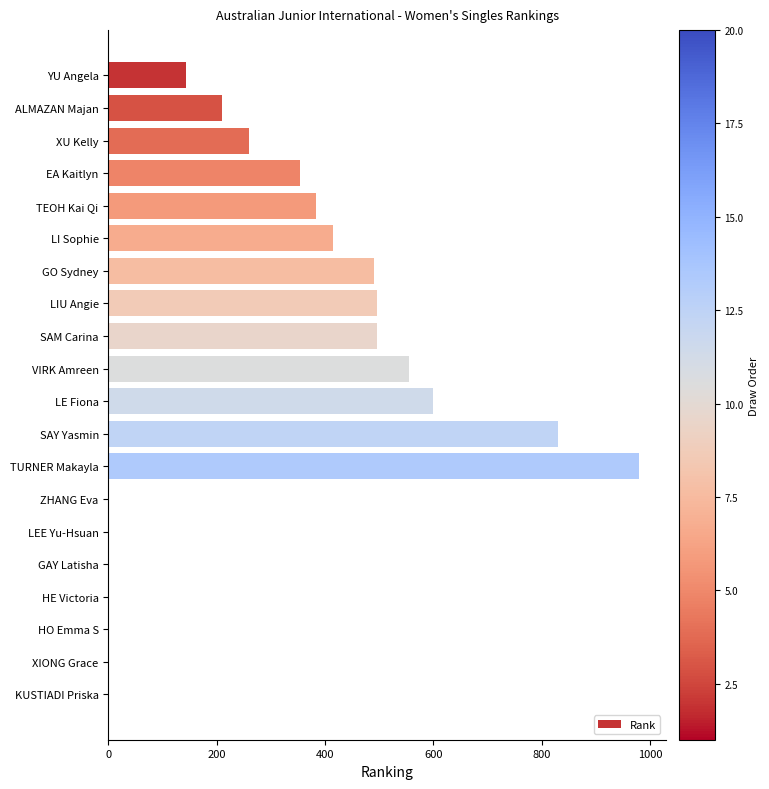

Between TEOH Kai Qi and HE Victoria, which is larger?

TEOH Kai Qi